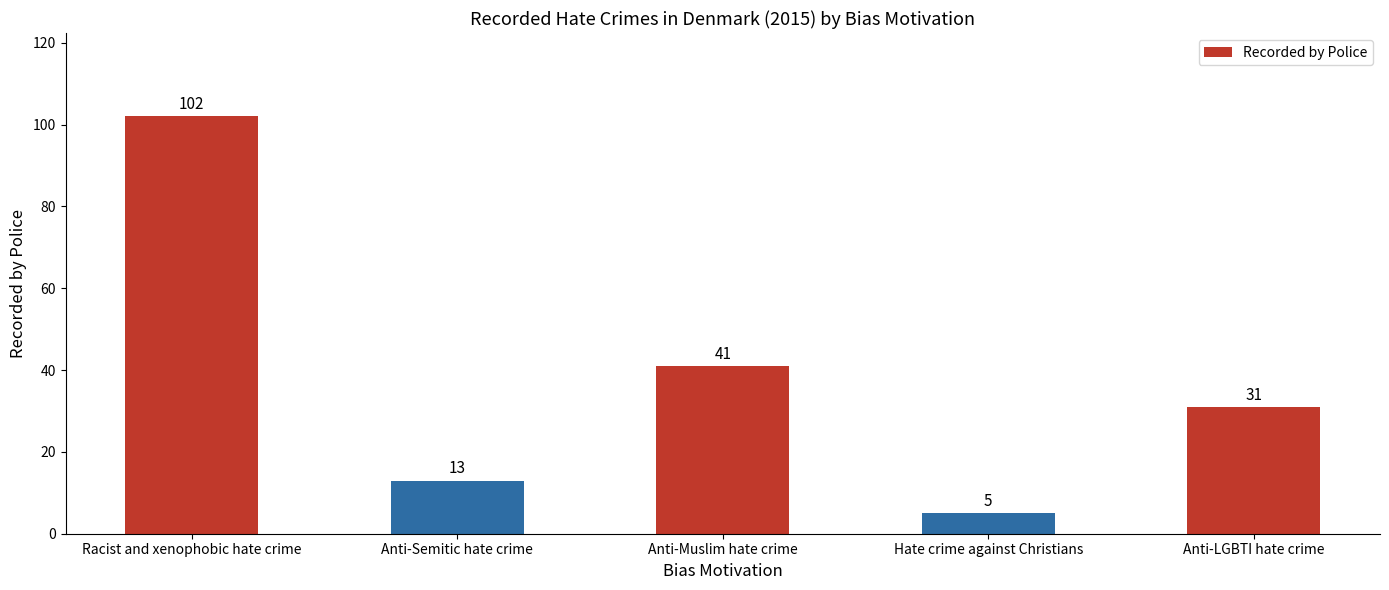

Which category has the lowest value across all series?

Hate crime against Christians